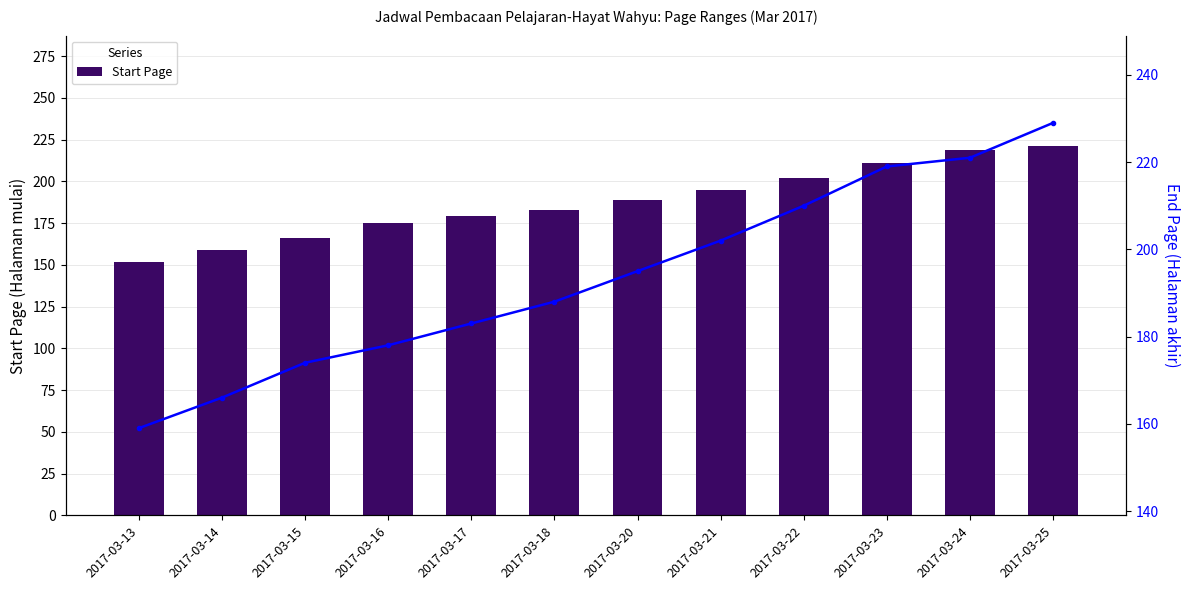

What is the difference between the End Page values at 2017-03-23 and 2017-03-17?

36